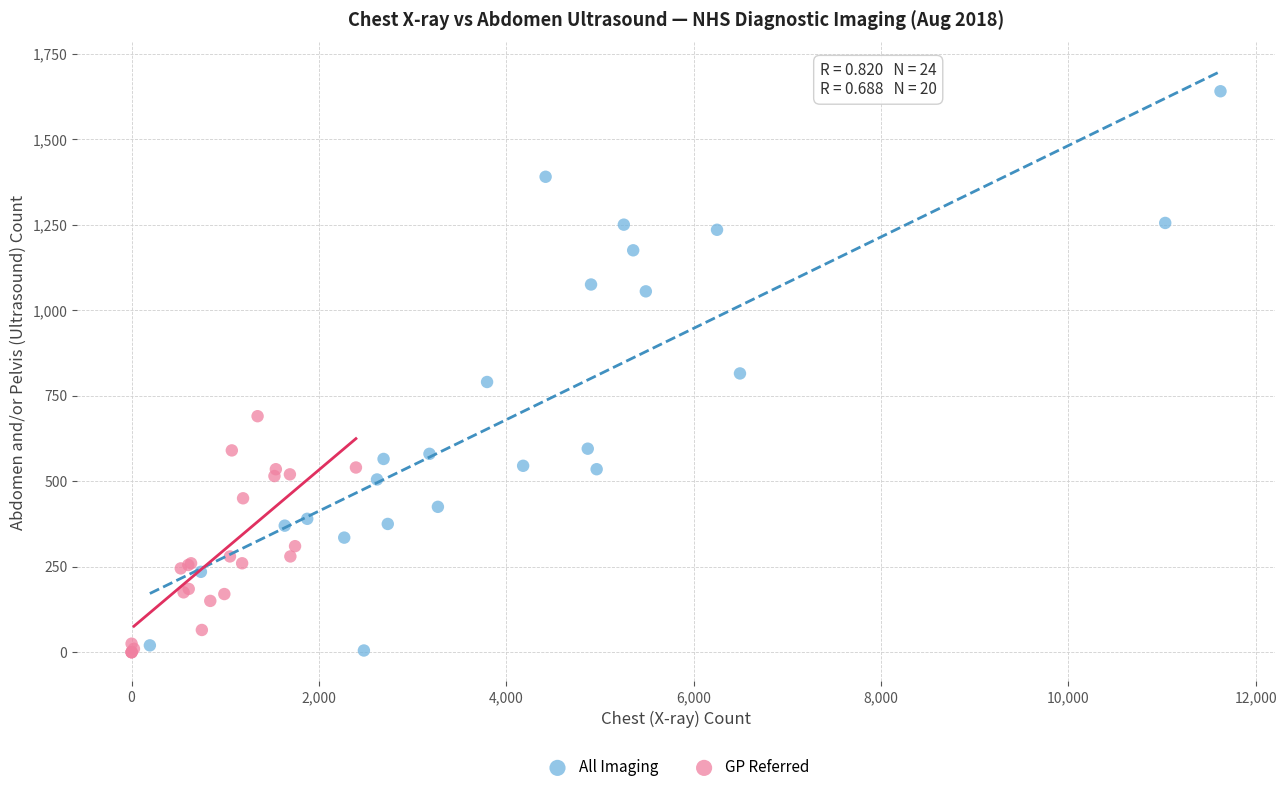

Which series contains the highest Y value?

All Imaging